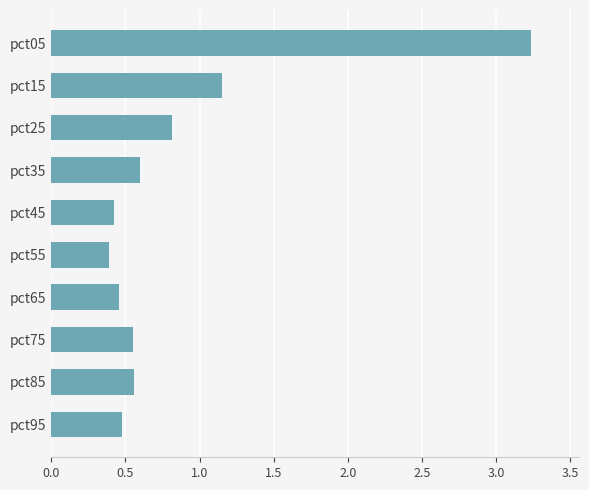

True or false: the data shows 5.6 at pct05.

False